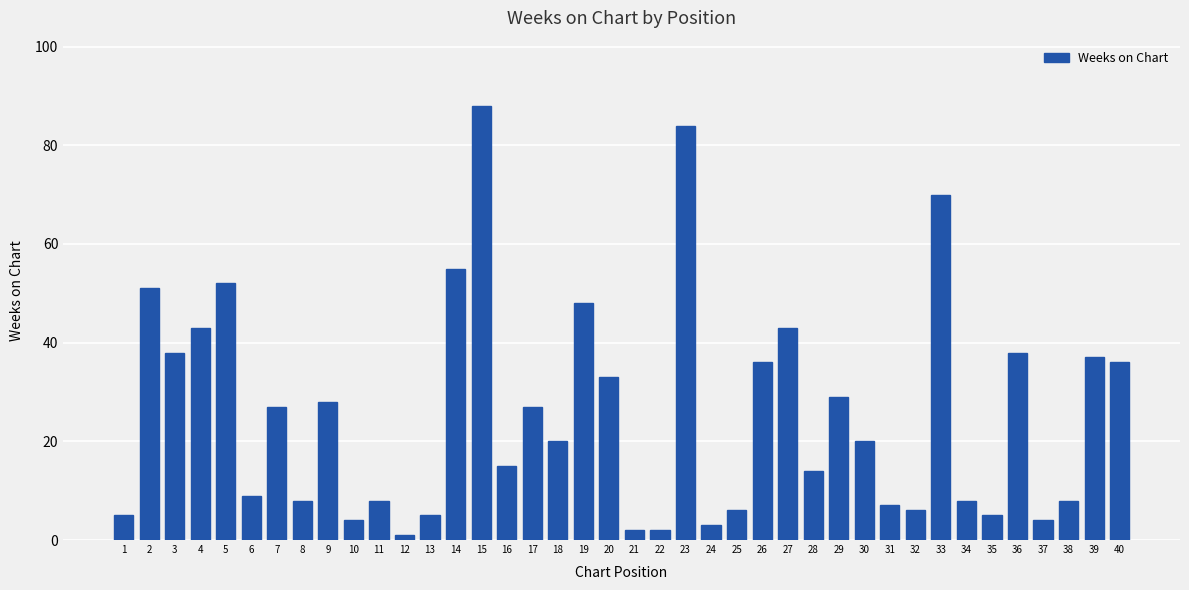

How many bars are there in total?

40